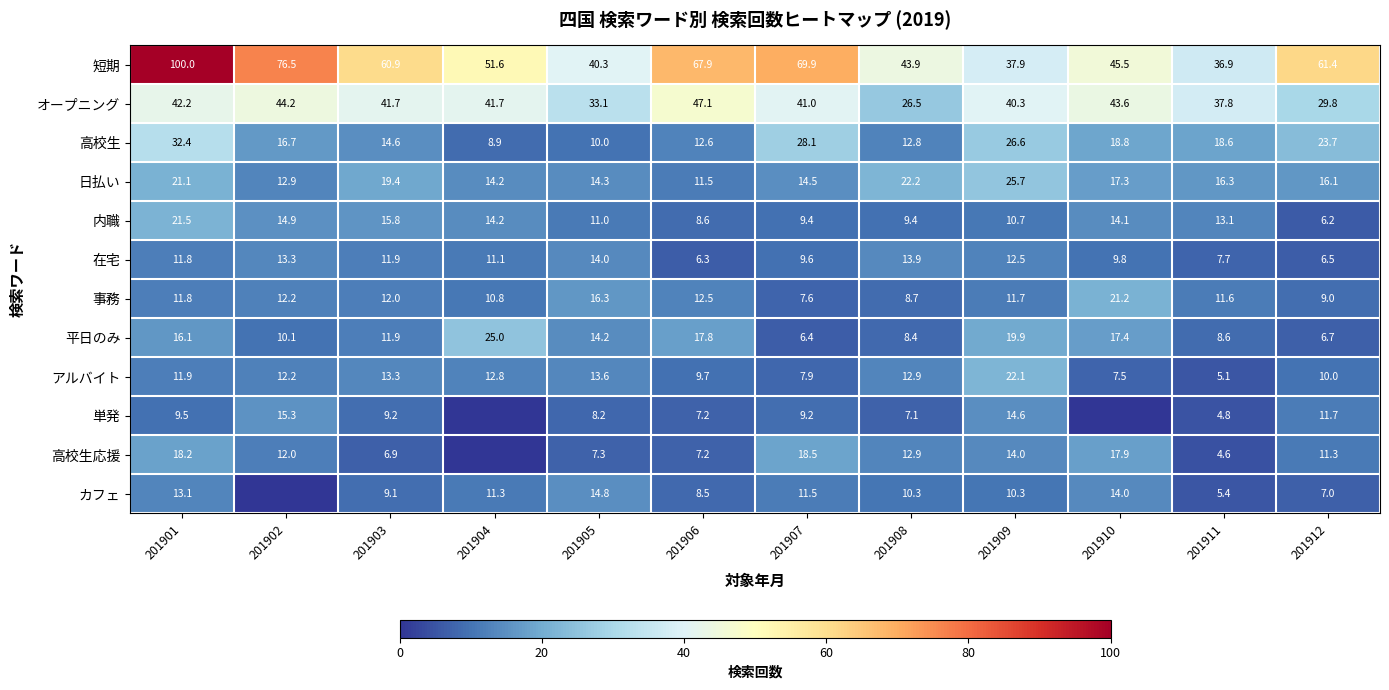

What is the lowest value of the 在宅 series?

6.3